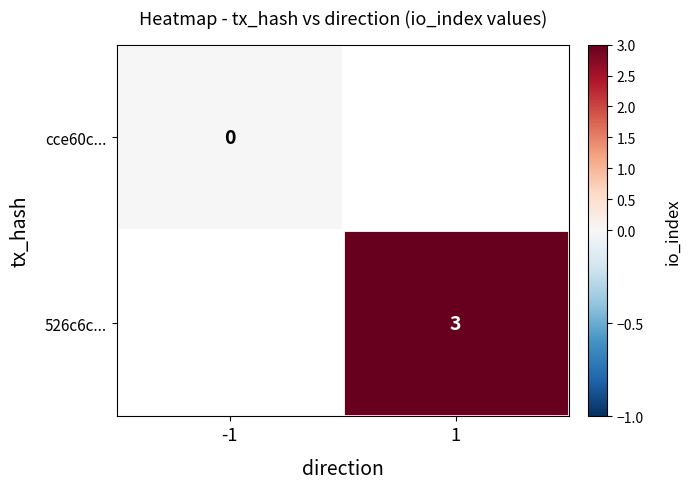

Is it true that 526c6c... equals 1 at 1?

False